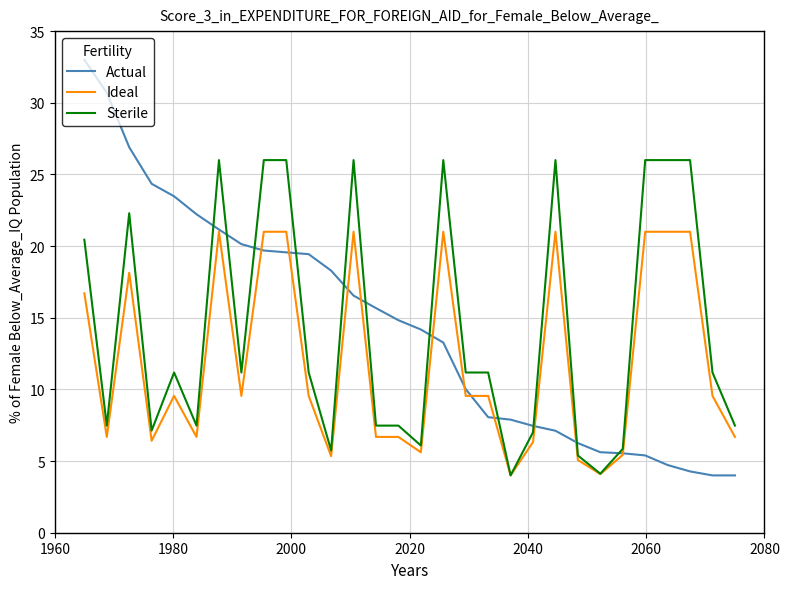

Which series has the widest spread of values?

Actual